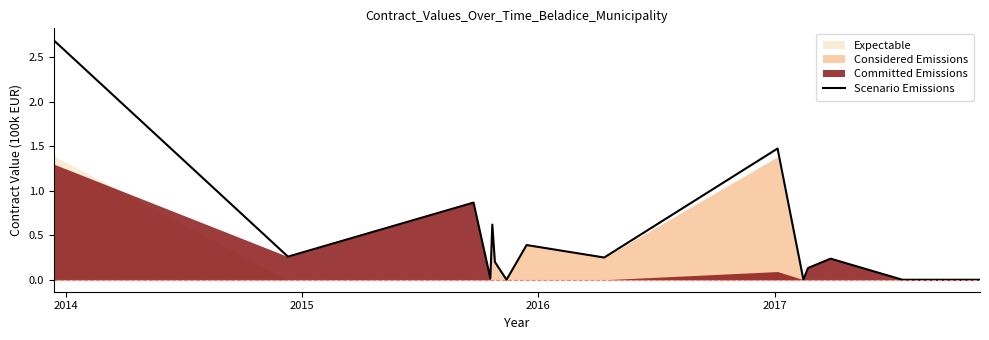

What is the highest value of the Scenario Emissions series?

2.7